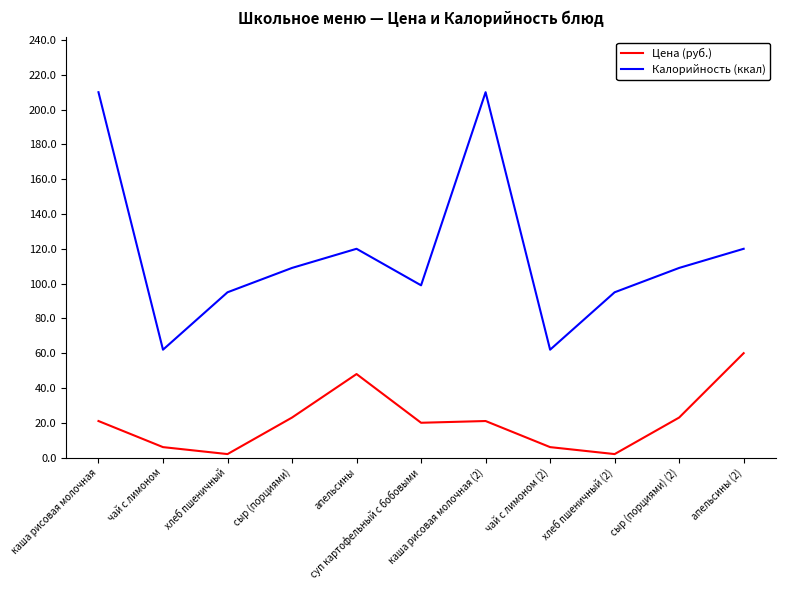

Where does the Калорийность (ккал) series first go above 109?

каша рисовая молочная